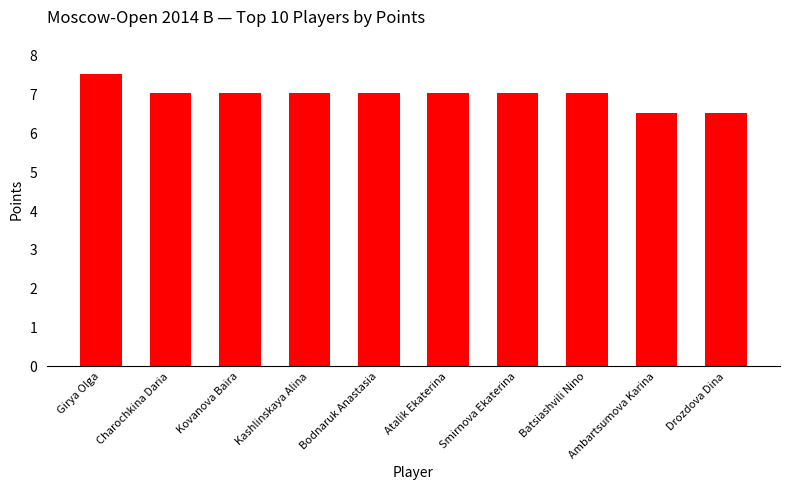

At which label does the data first exceed 7?

Girya Olga